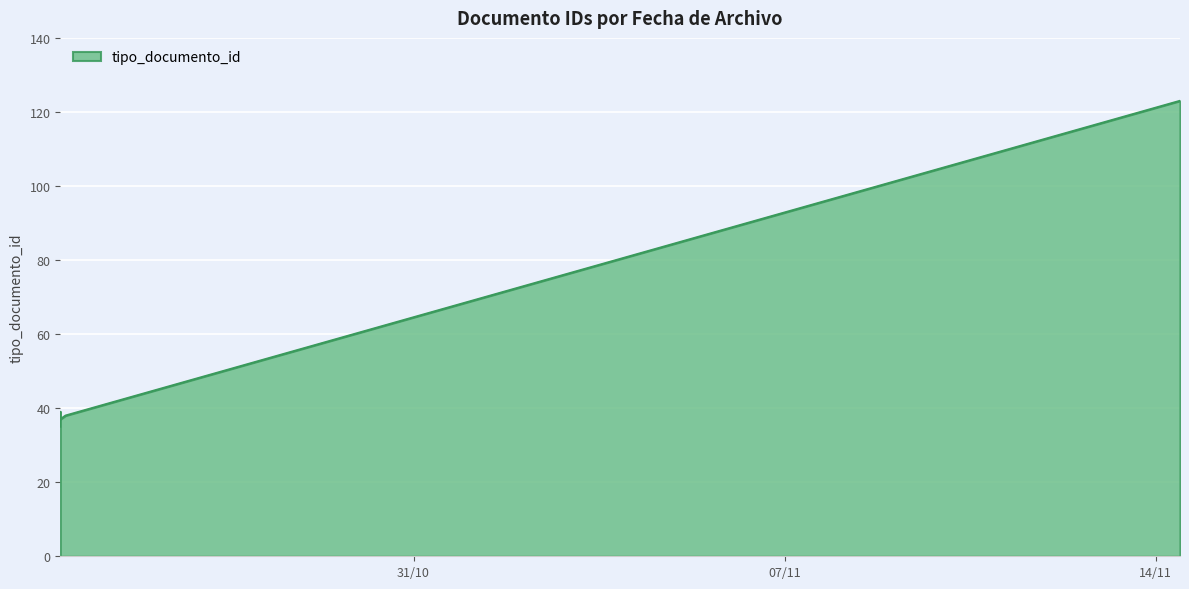

What value does the data have at 2022-10-24 08:01:33, to the nearest 5?

35